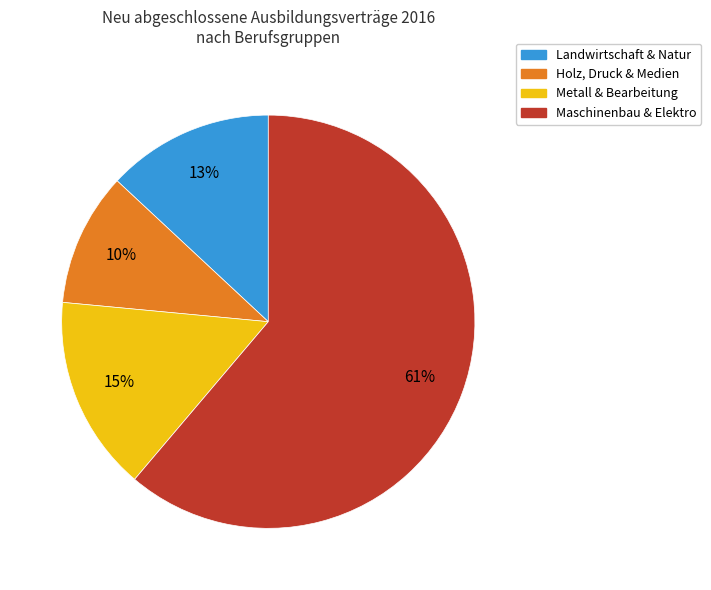

Is there a majority slice in this chart?

Yes